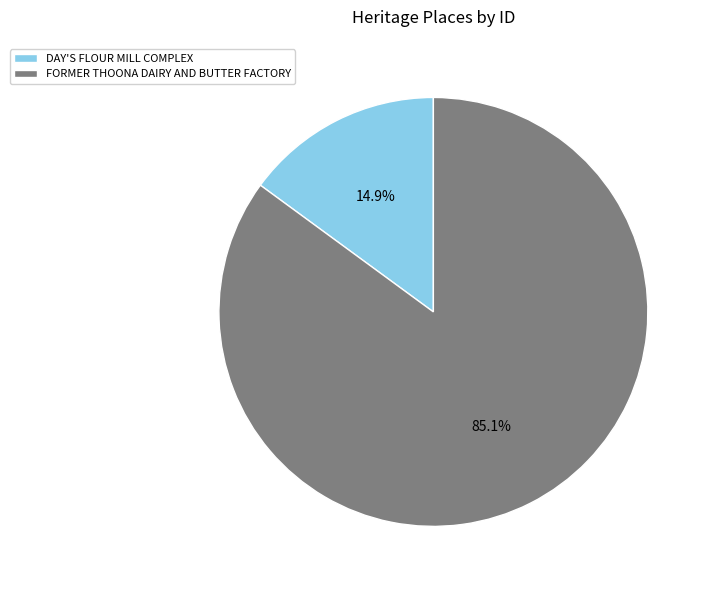

To the nearest percent, what percentage of the pie is DAY'S FLOUR MILL COMPLEX?

15%